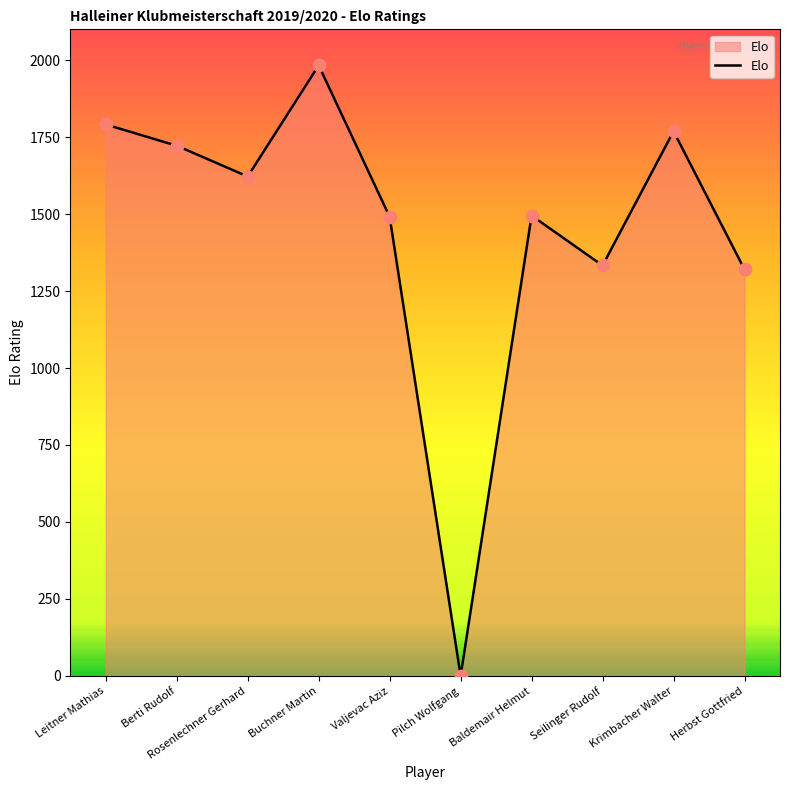

What is the change in value from Berti Rudolf to Pilch Wolfgang?

-1722